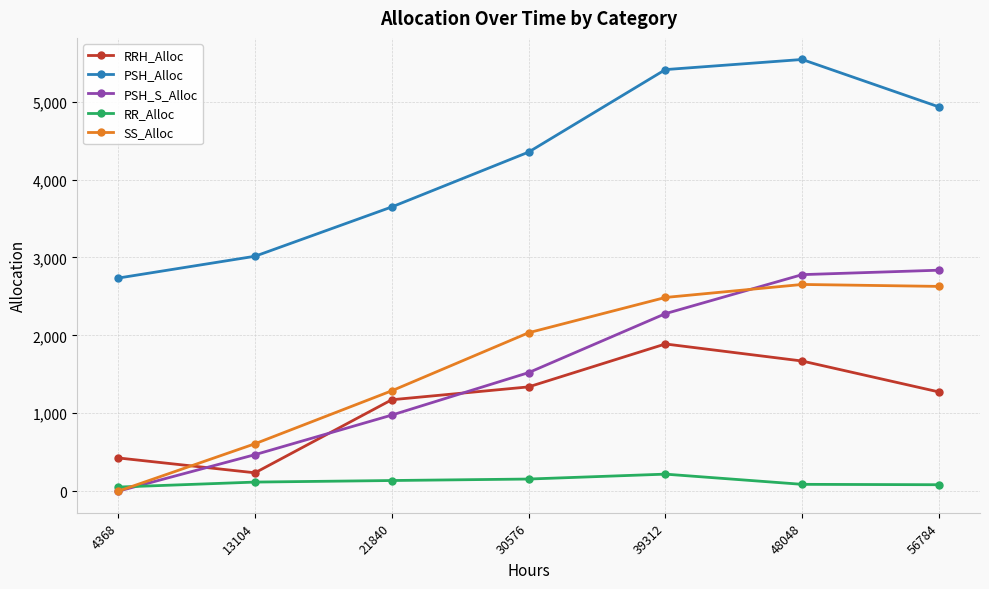

What are all the series names shown in the legend?

RRH_Alloc, PSH_Alloc, PSH_S_Alloc, RR_Alloc, SS_Alloc